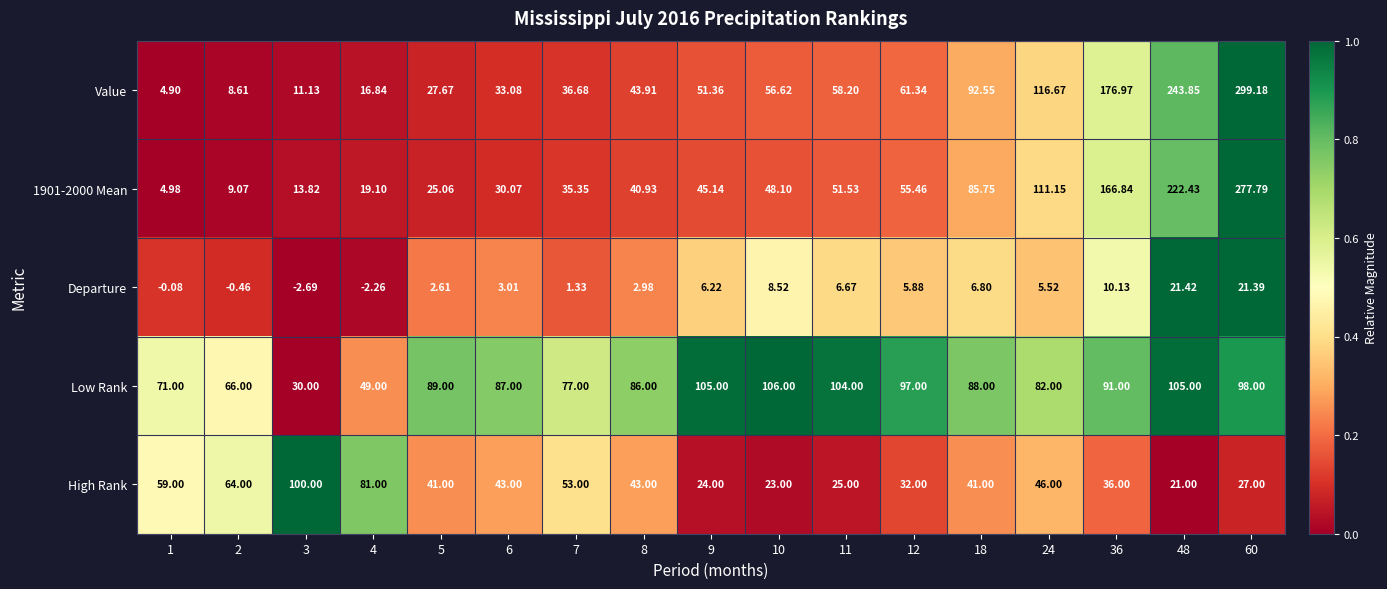

Which series changed the most between 3 and 60?

Value